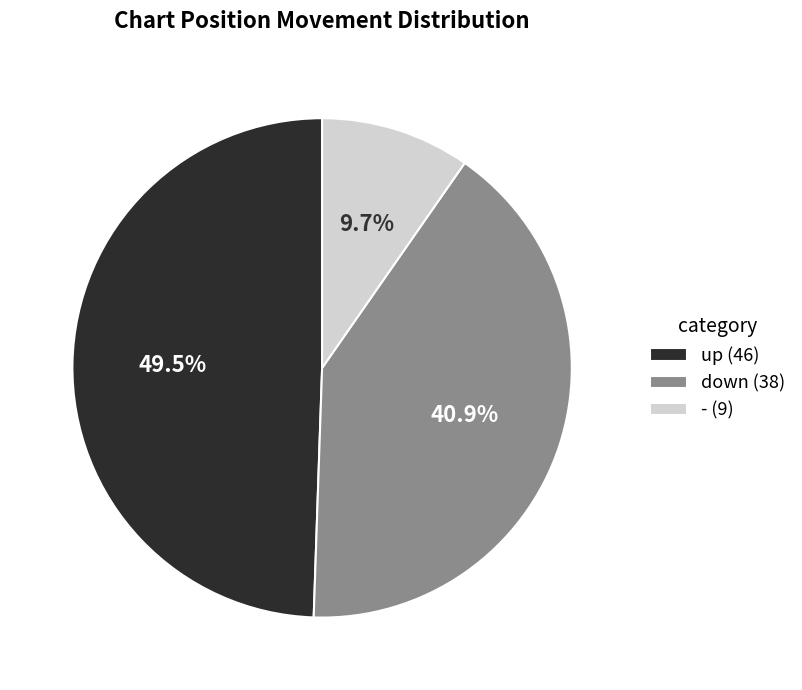

Which category has the biggest portion of the pie?

up